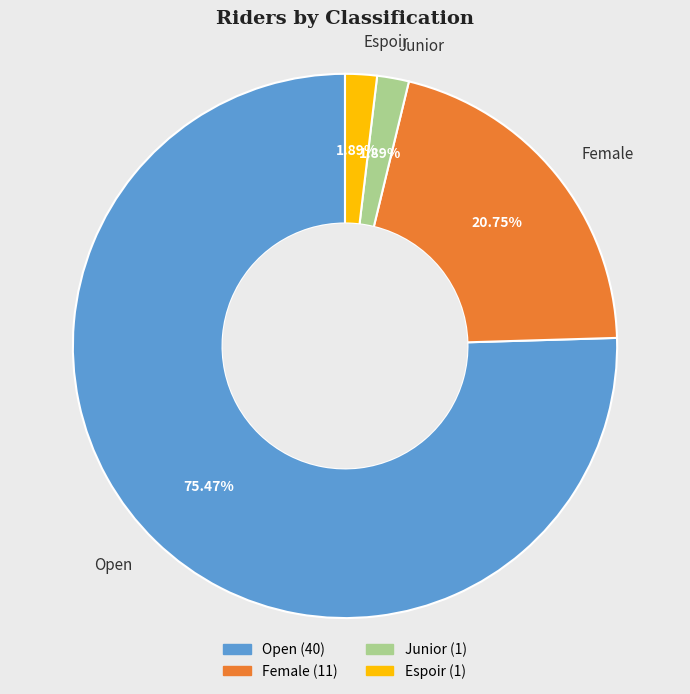

What is the largest slice in the pie chart?

Open